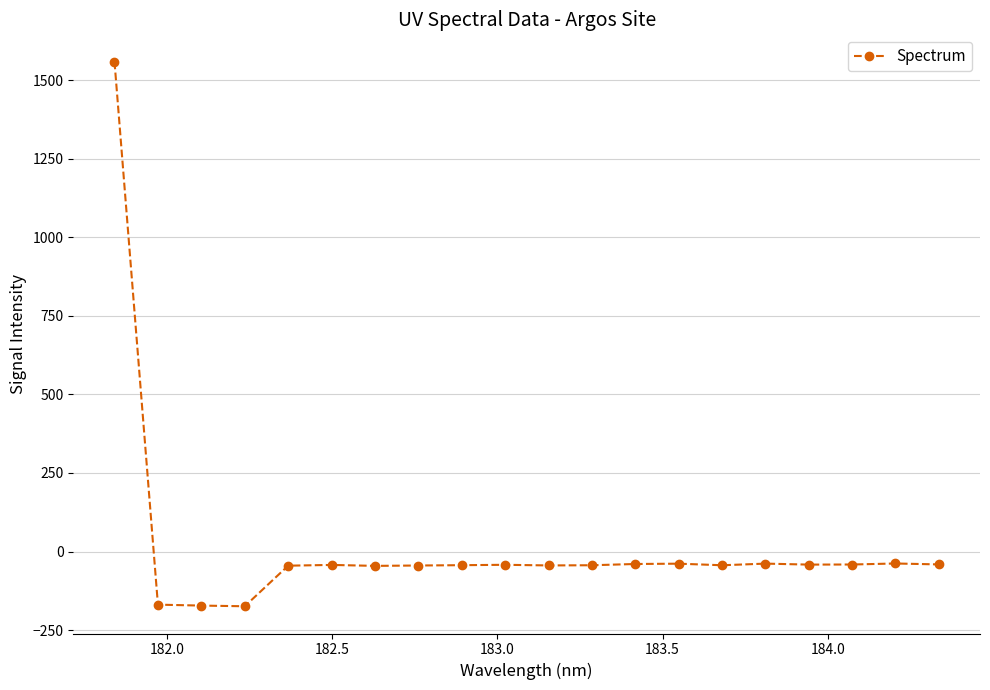

What is the value of the 11th point from the left?

-44.3